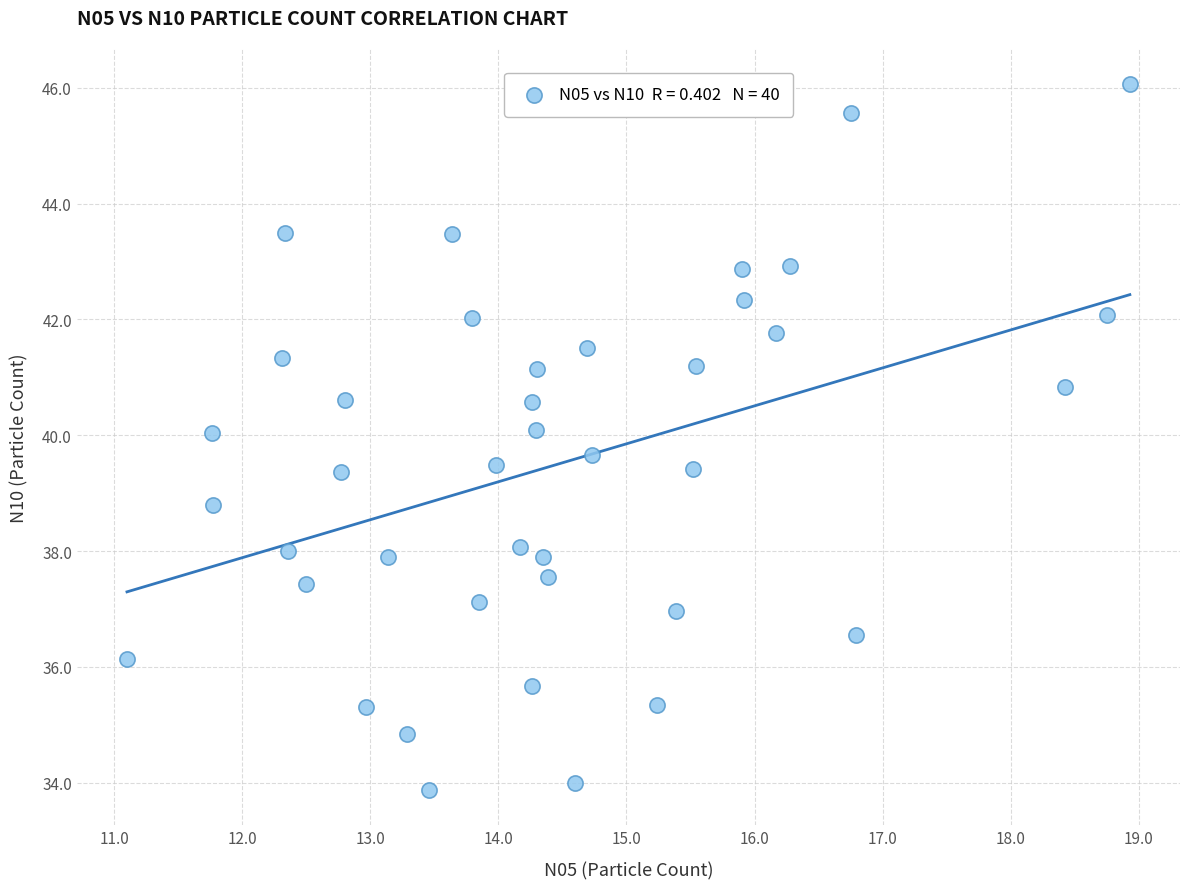

What is the range of Y values (max minus min)?

12.2